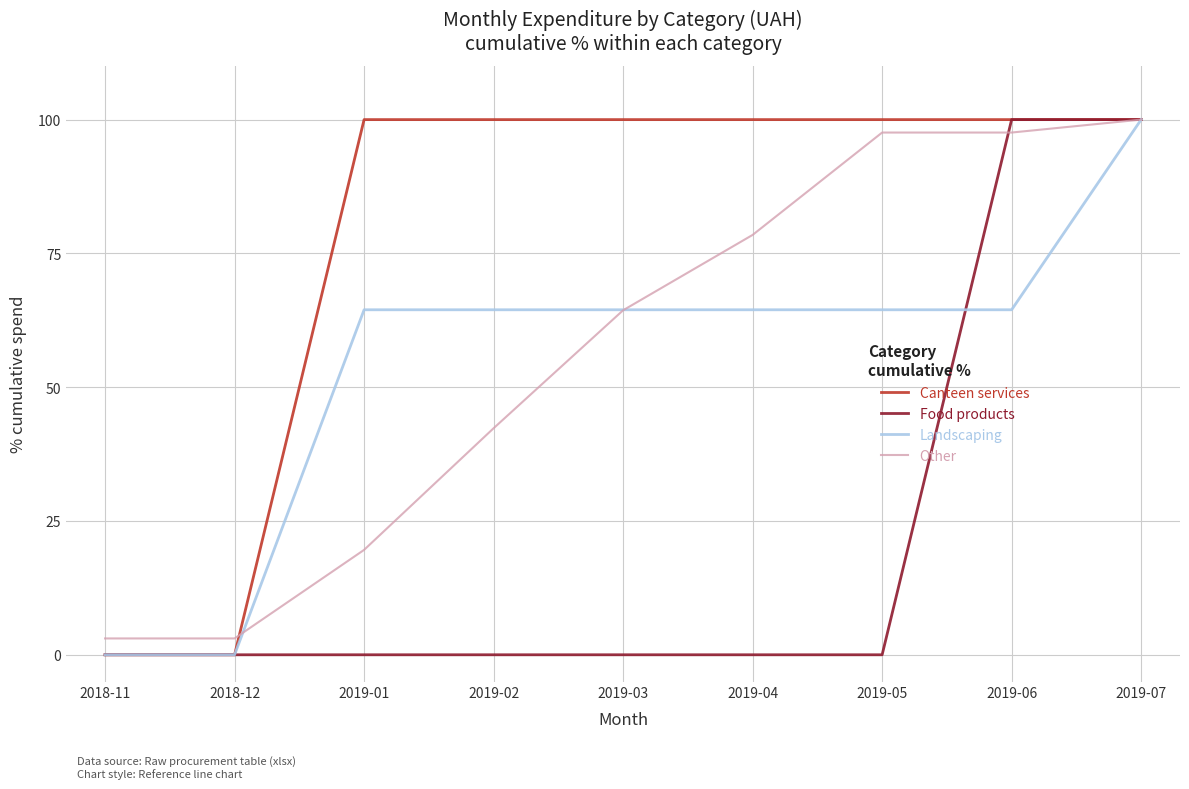

True or false: Canteen services has a value of 42.7 at 2019-06.

False